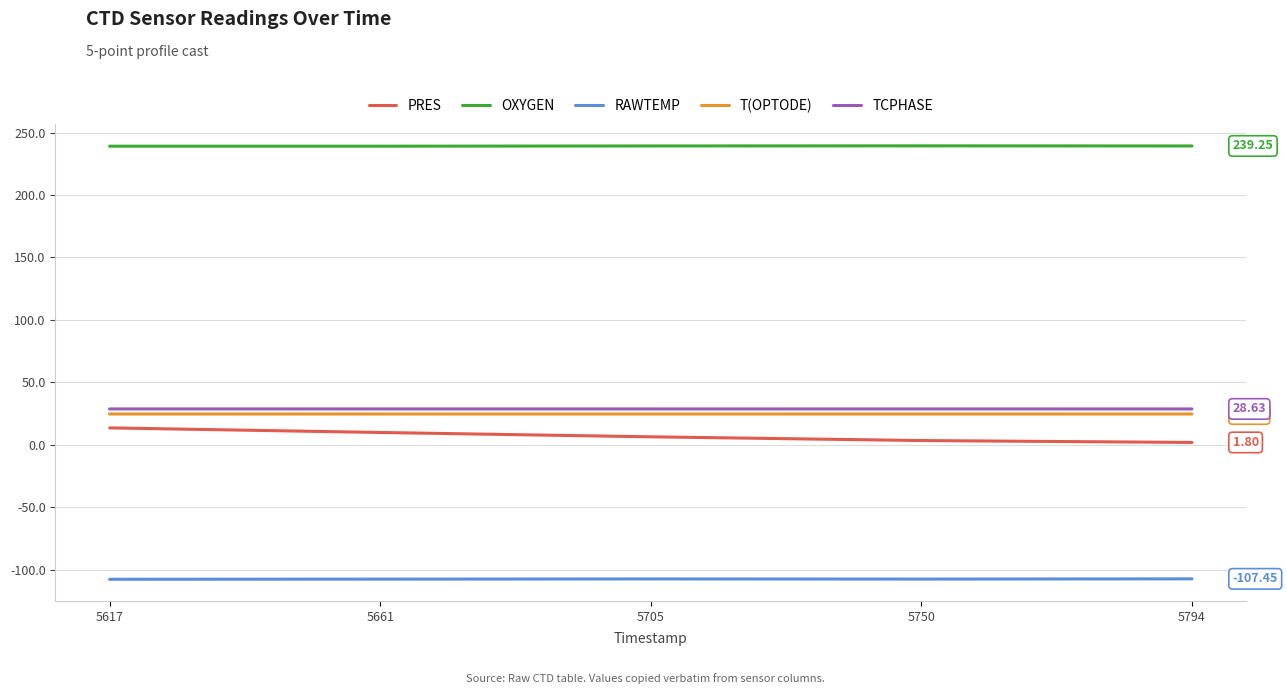

True or false: PRES and RAWTEMP cross at least once.

False